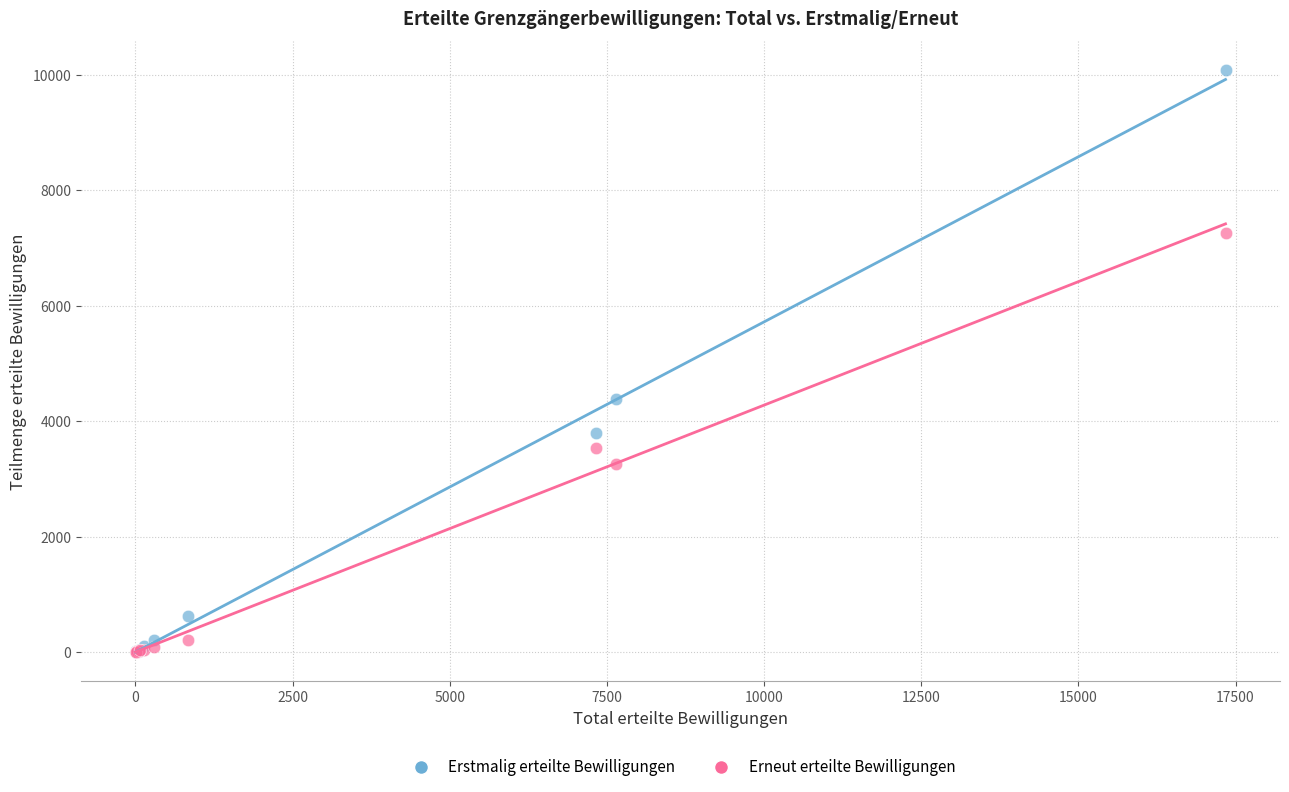

In the Erstmalig erteilte Bewilligungen series, what Y value is closest to 5039?

4380